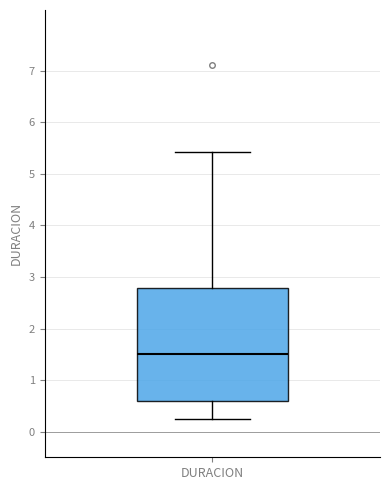

Transcribe this box plot: give where the median line is, the range the box spans, and where the two whiskers end, as read against the y-axis. The values are not printed on the chart, so give them approximately, as read against the axis.

median 1.5, box 0.6 to 2.8, whiskers 0.2 to 5.4